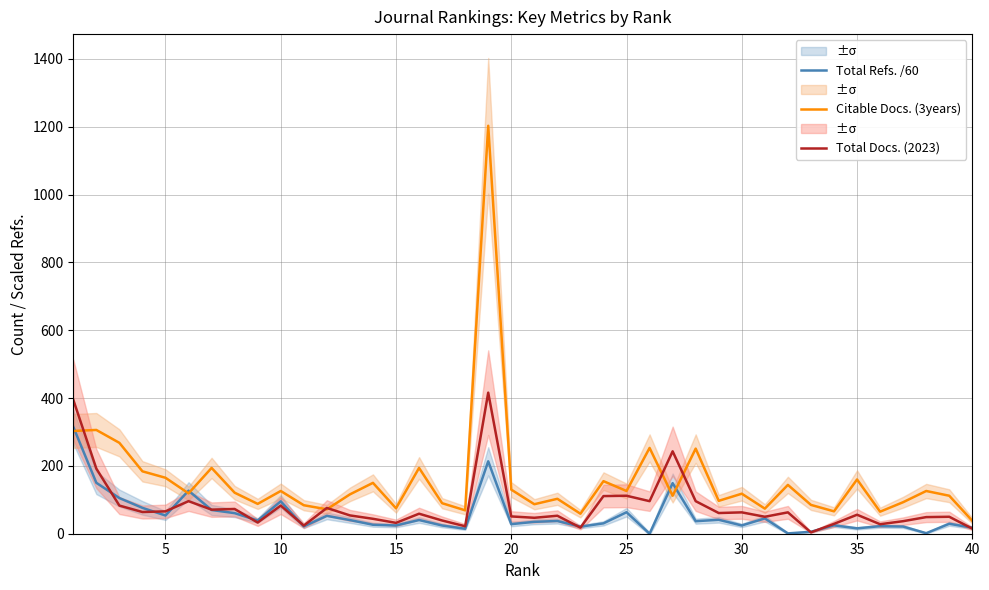

Reading left to right, extract all data points from this chart.

Total Refs. /60: 315.1	150.2	105.2	76.3	53.7	126.9	70.0	60.7	39.0	95.5	21.6	52.7	40.2	26.4	24.3	40.4	24.3	14.6	213.6	28.2	35.0	37.5	20.8	30.6	63.4	0.0	149.1	37.0	41.1	24.4	45.1	0.9	5.8	24.8	15.8	22.3	21.1	1.6	29.3	17.8
Citable Docs. (3years): 303.0	306.0	268.0	184.0	165.0	119.0	194.0	121.0	88.0	126.0	84.0	72.0	116.0	150.0	75.0	194.0	90.0	69.0	1203.0	130.0	87.0	103.0	59.0	155.0	126.0	253.0	112.0	251.0	97.0	118.0	74.0	144.0	85.0	66.0	160.0	65.0	93.0	126.0	112.0	38.0
Total Docs. (2023): 395.0	192.0	83.0	64.0	66.0	96.0	71.0	73.0	33.0	83.0	24.0	76.0	54.0	44.0	32.0	59.0	39.0	22.0	416.0	51.0	47.0	53.0	18.0	111.0	112.0	96.0	243.0	96.0	61.0	63.0	50.0	63.0	4.0	29.0	56.0	28.0	37.0	49.0	50.0	15.0